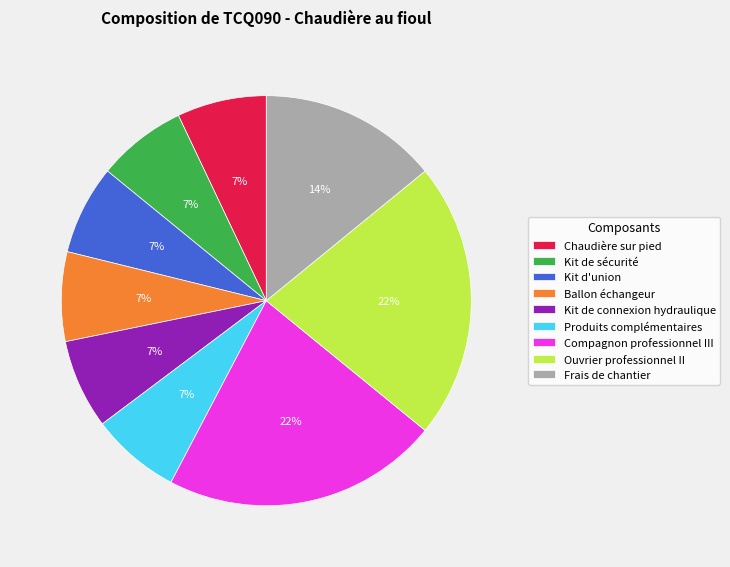

Count the number of slices in the pie.

9